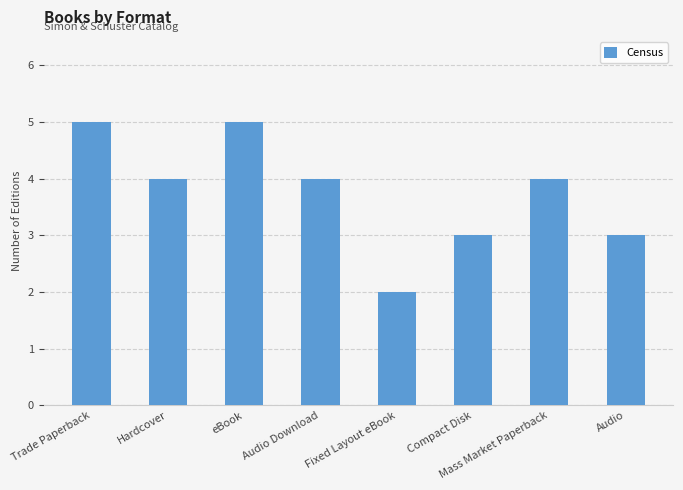

How many bars are there in total?

8